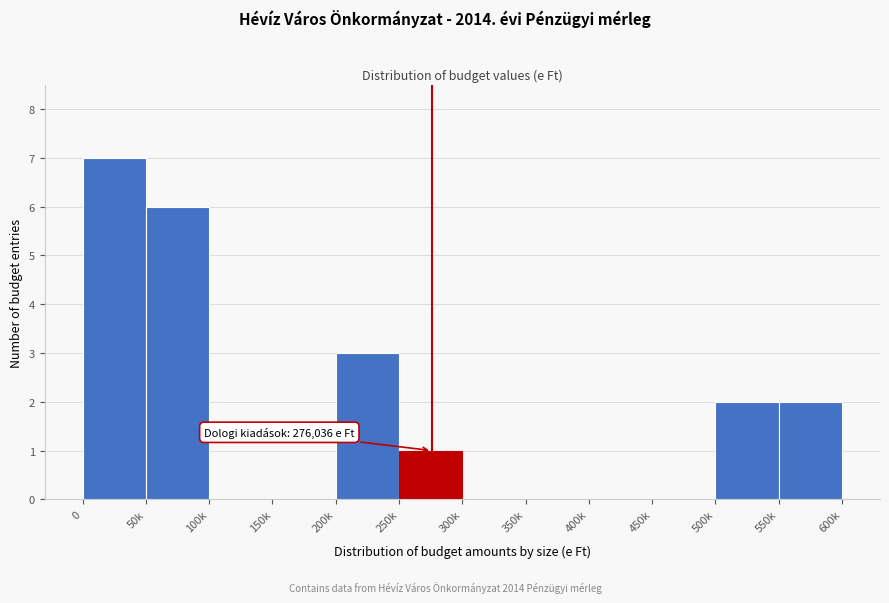

Reading right to left, what are all the values shown in this chart?

550k=2	500k=2	450k=0	400k=0	350k=0	300k=0	250k=1	200k=3	150k=0	100k=0	50k=6	0=7